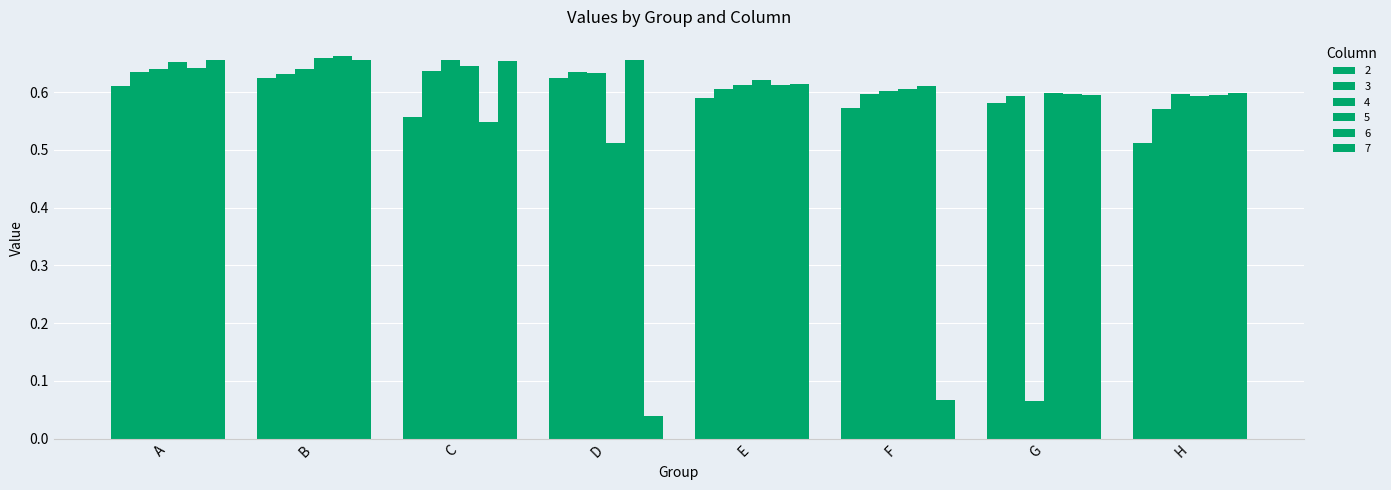

Does the chart contain stacked bars?

No